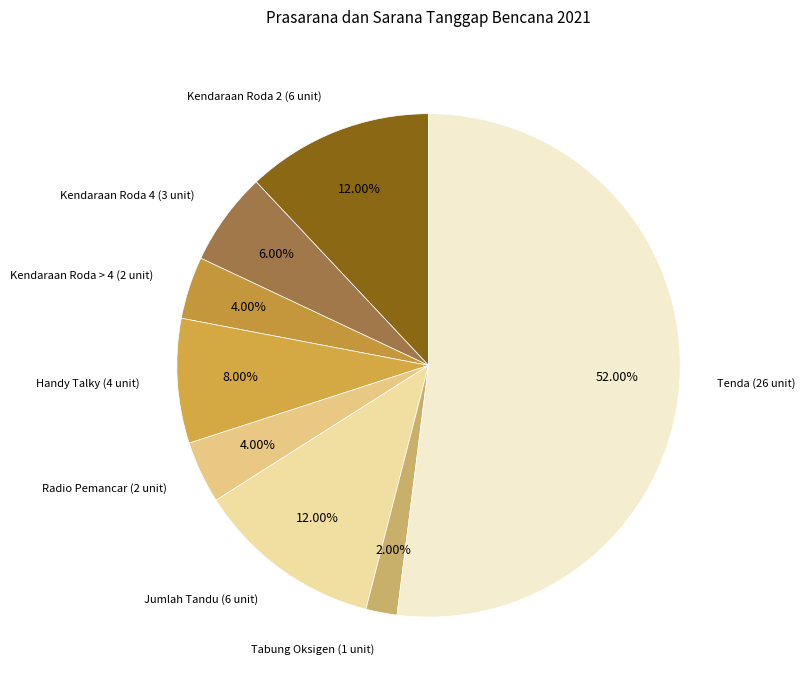

Does Tenda account for over 50% of the chart?

Yes